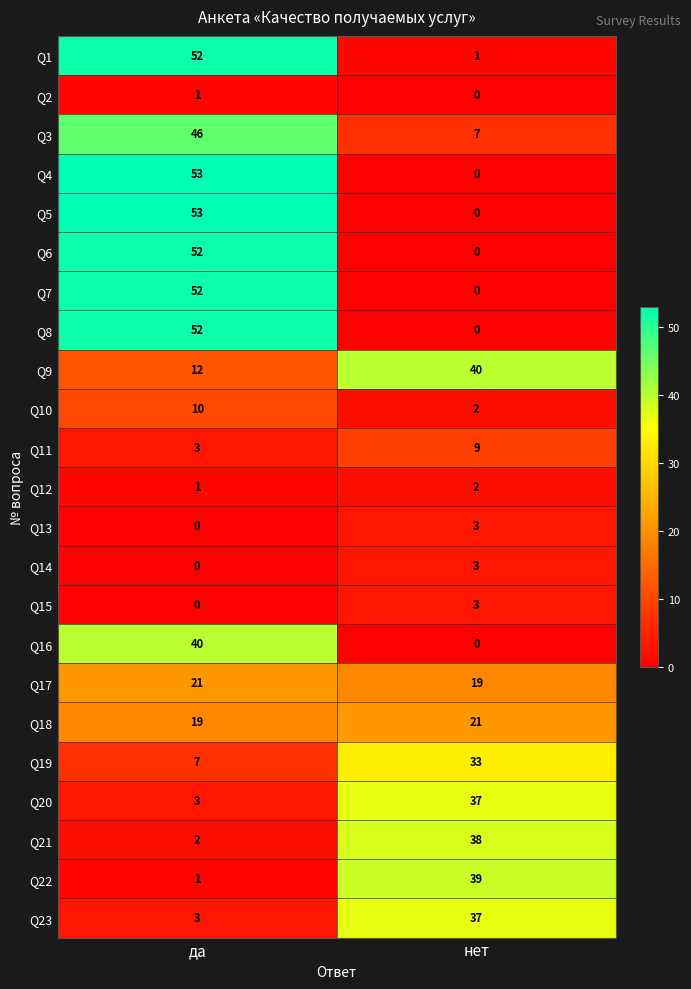

At which category is the sum across all series the highest?

да